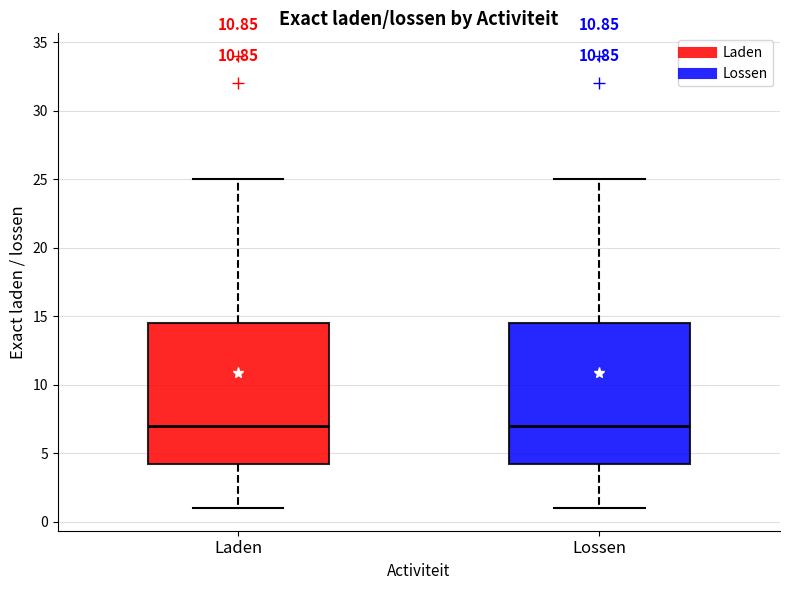

Where is the lower edge of the box for Laden on the y-axis? The values are not printed on the chart, so give them approximately, as read against the axis.

4.5